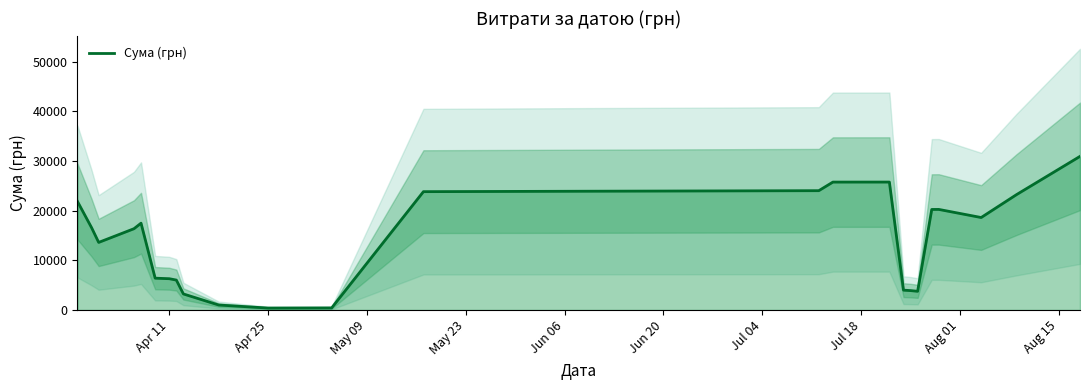

The value of Сума (грн) at Apr 11 is 4225.9. True or false?

False